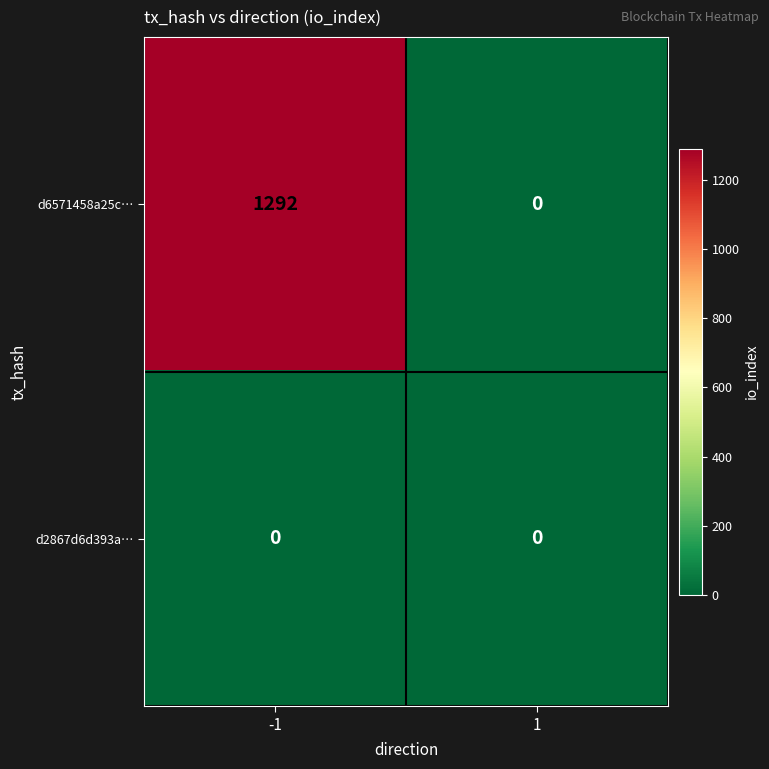

List the series in order of their overall mean, highest first.

d6571458a25c…, d2867d6d393a…